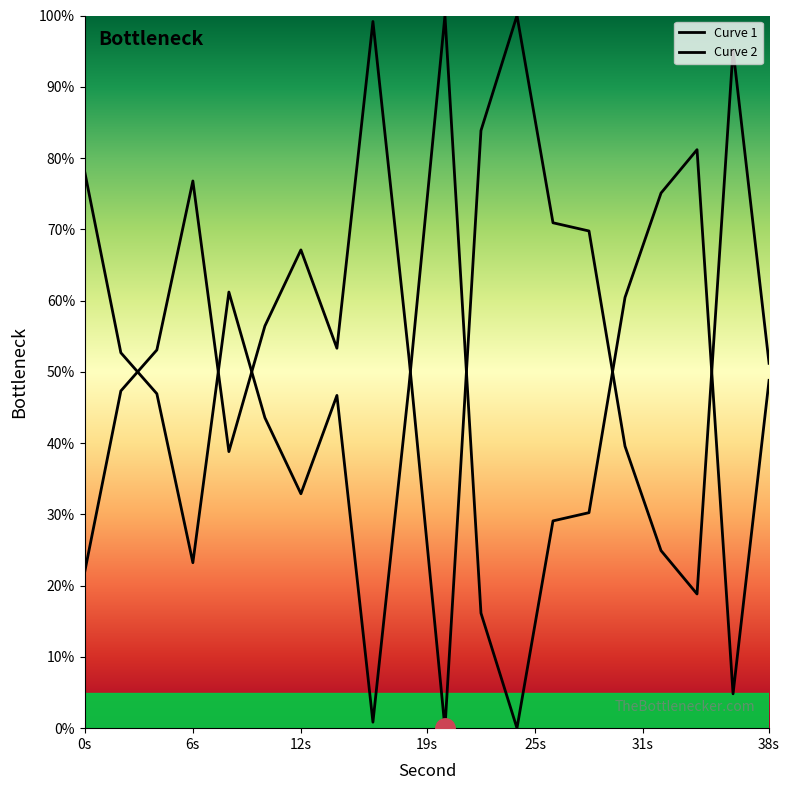

How many values in the Curve 2 series are below 46?

9